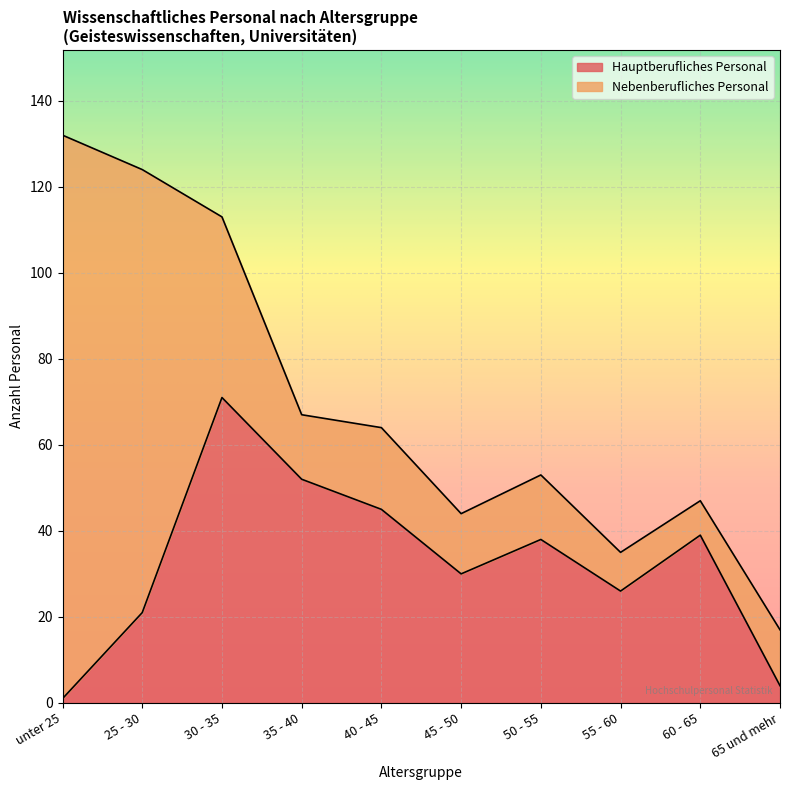

What is the difference between the values at 40 - 45 and 30 - 35?

26